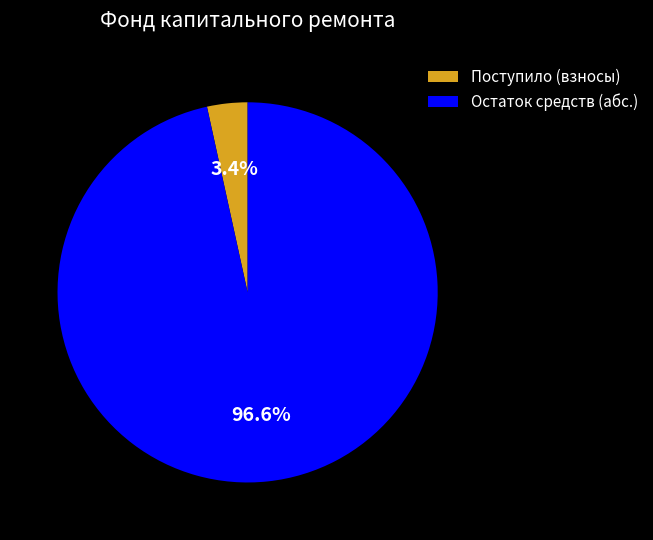

Which category has the smallest portion of the pie?

Поступило (взносы)